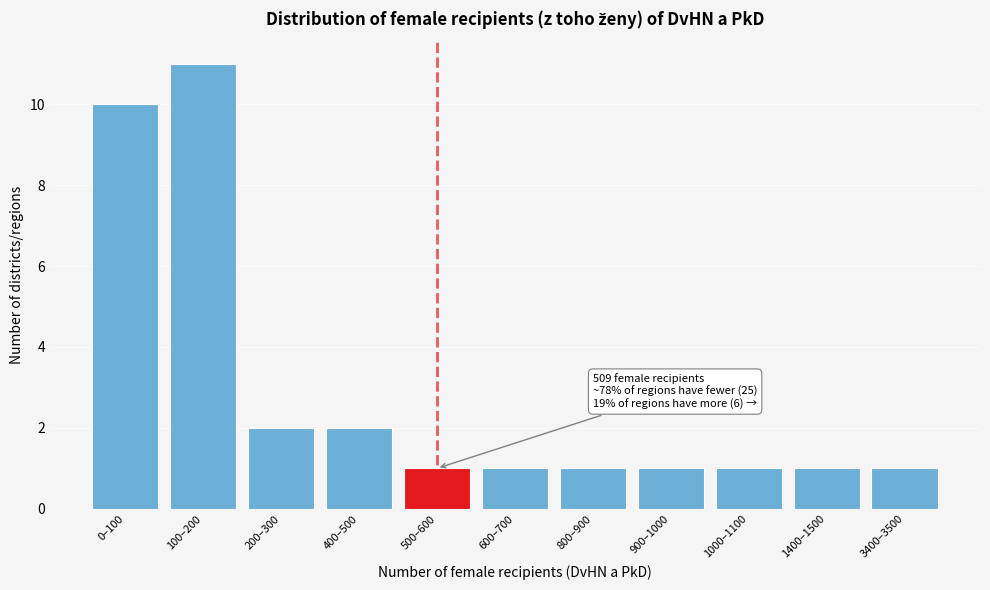

Reading left to right, list all the values displayed in this chart.

0–100=10	100–200=11	200–300=2	400–500=2	500–600=1	600–700=1	800–900=1	900–1000=1	1000–1100=1	1400–1500=1	3400–3500=1